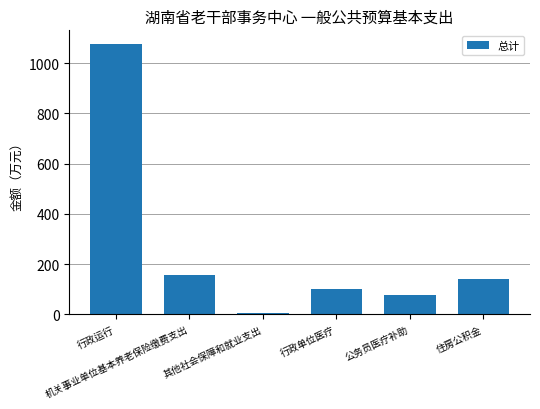

What is the difference between the maximum and minimum values?

1070.4